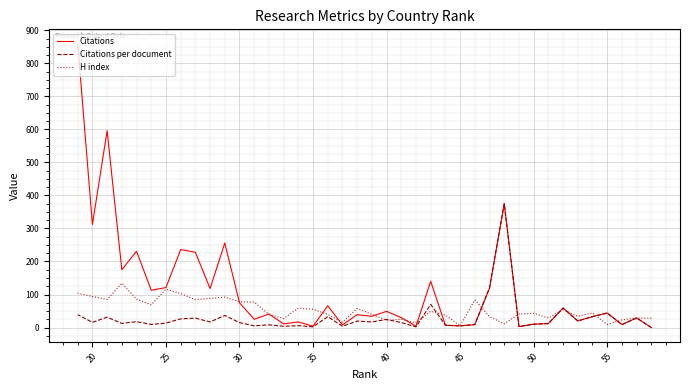

True or false: Citations per document and Citations cross at least once.

False